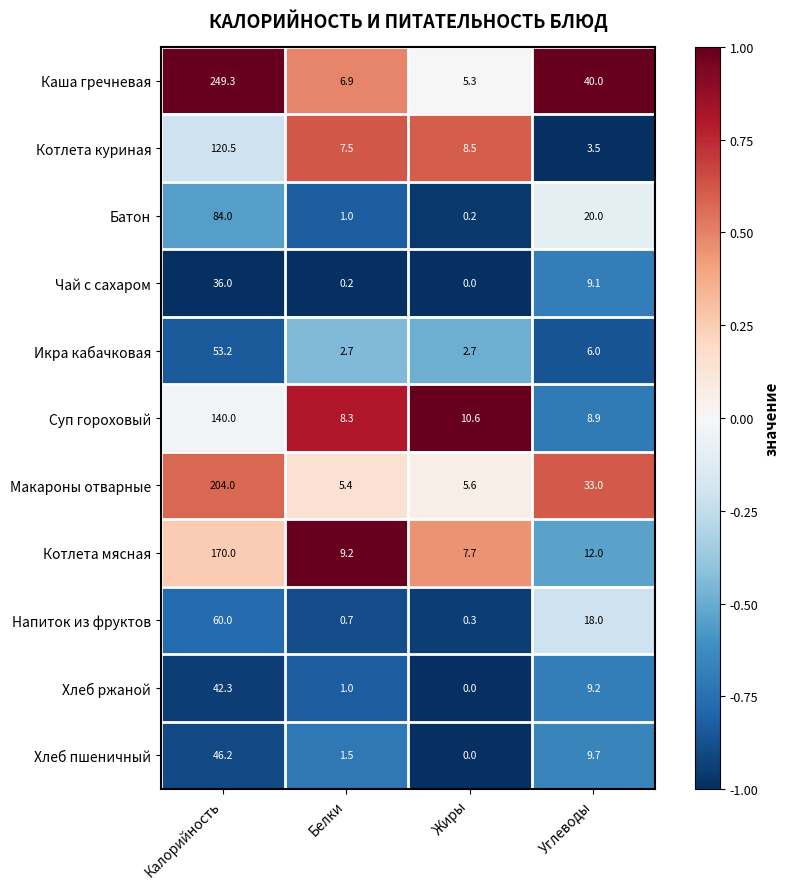

What is the lowest value of the Макароны отварные series?

5.4